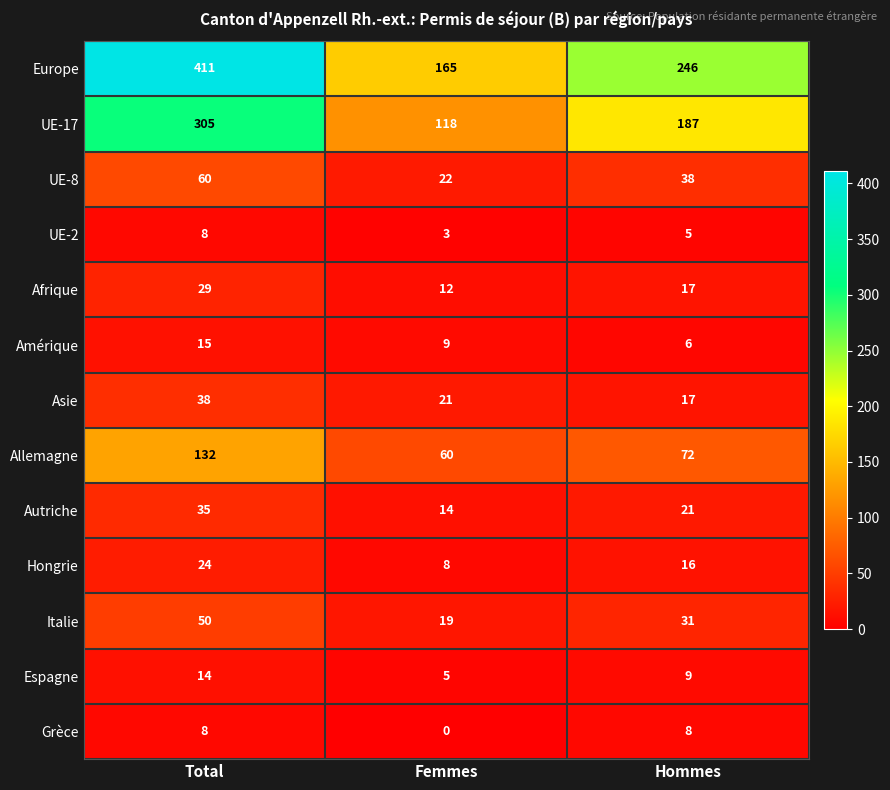

Which series has the largest total across all categories?

Europe